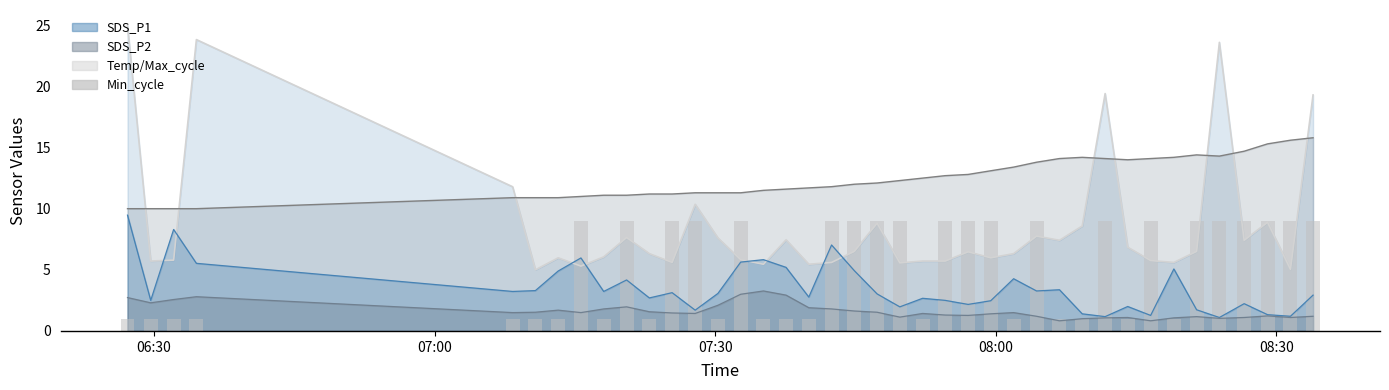

The chart shows a value of 6 at 23. True or false?

False